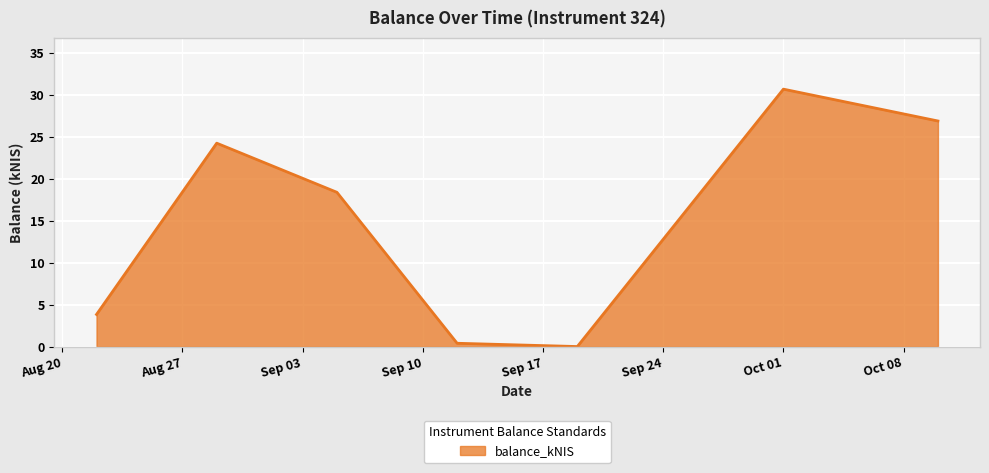

What is the greatest value displayed?

30.6